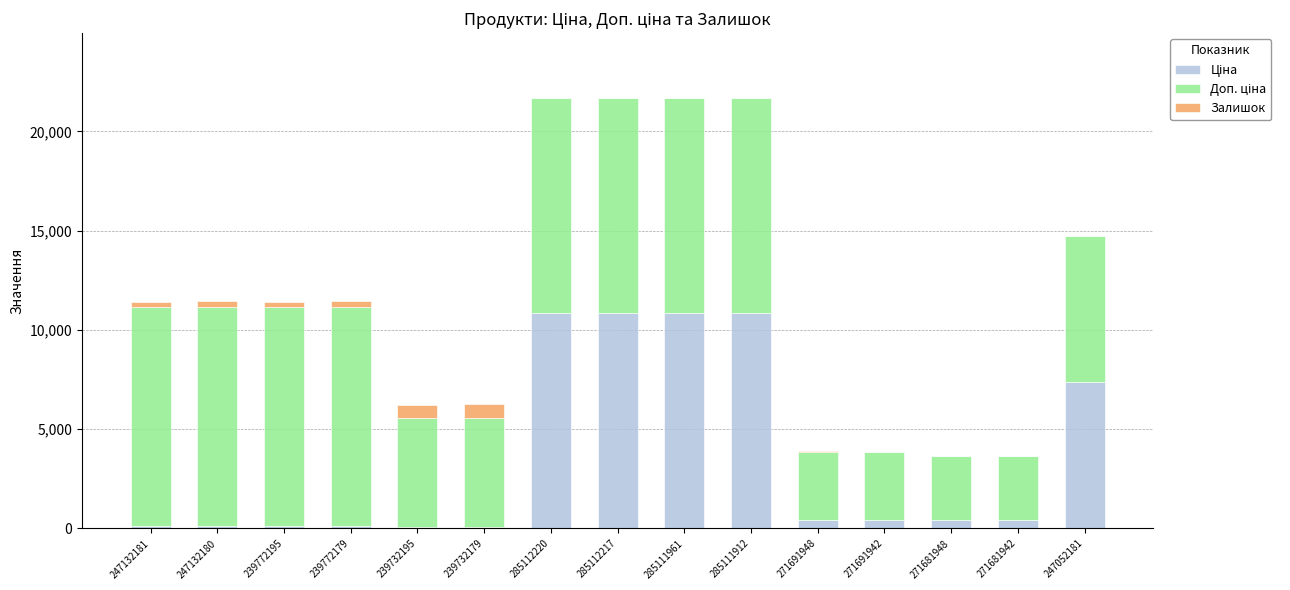

What is the total value across all series at 271691942?

3877.0